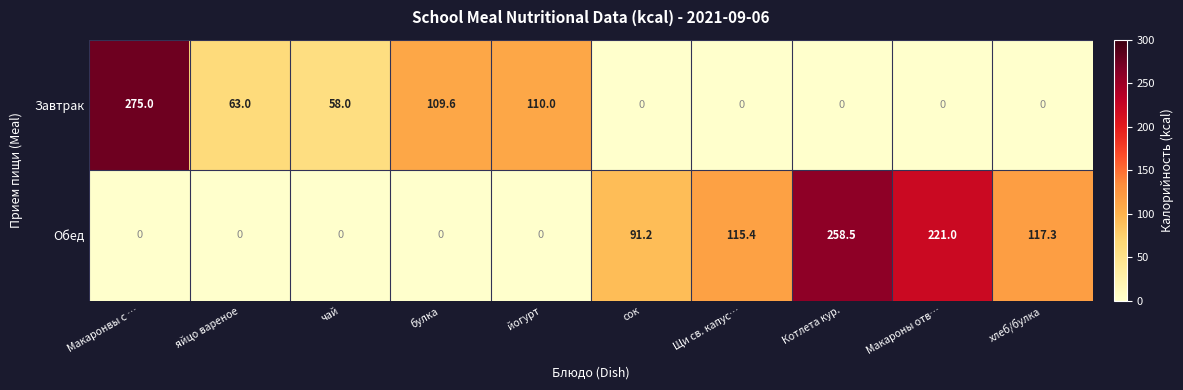

Reading left to right, transcribe all the data shown in this chart.

Завтрак: Макаронвы с …=275.0	яйцо вареное=63.0	чай=58.0	булка=109.6	йогурт=110.0	сок=0.0	Щи св. капус…=0.0	Котлета кур.=0.0	Макароны отв…=0.0	хлеб/булка=0.0
Обед: Макаронвы с …=0.0	яйцо вареное=0.0	чай=0.0	булка=0.0	йогурт=0.0	сок=91.2	Щи св. капус…=115.4	Котлета кур.=258.5	Макароны отв…=221.0	хлеб/булка=117.3